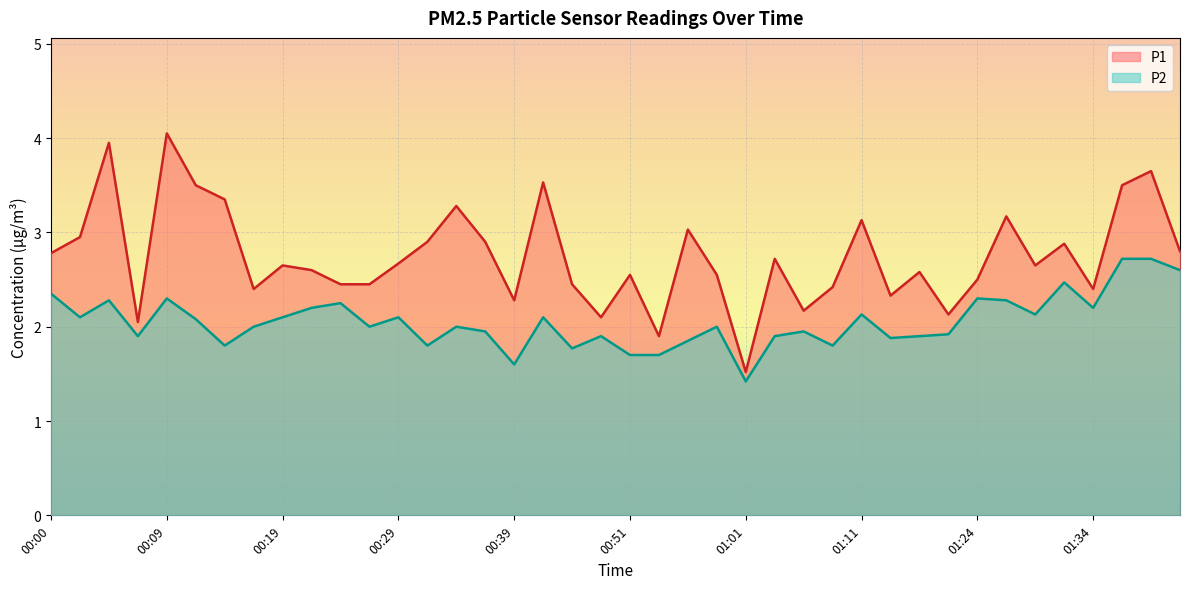

What position from the left is 01:11?

29